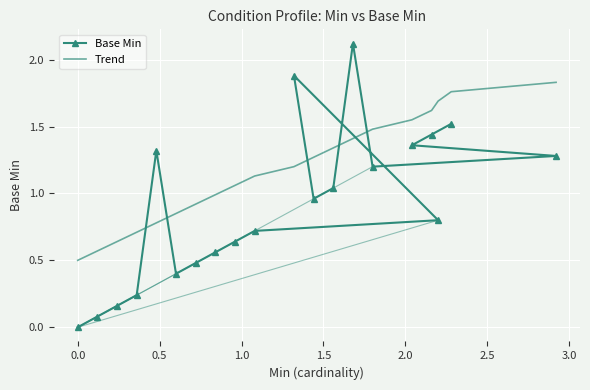

How many lines are shown in the chart?

2